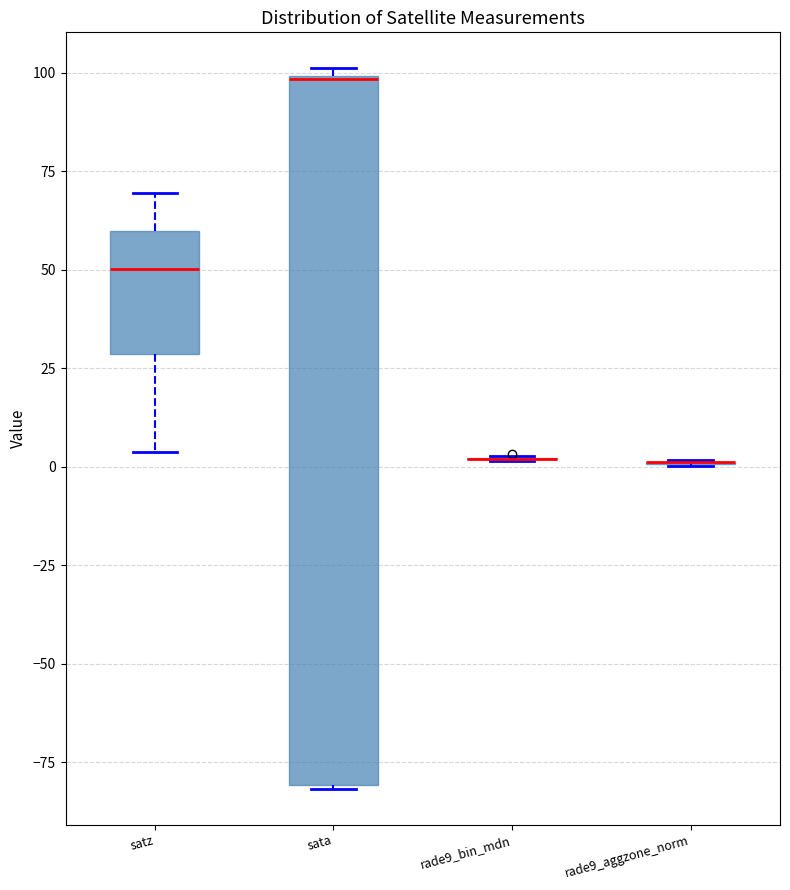

Reading left to right, read every box against the y-axis: the position of its median line, the range the box covers, and the ends of its whiskers. The values are not printed on the chart, so give them approximately, as read against the axis.

satz: median 50, box 30 to 60, whiskers 5 to 70
sata: median 100 (drawn on the box's upper edge), box -80 to 100, whiskers -80 to 100 (just above the box's upper edge)
rade9_bin_mdn: box collapsed to a line at 0, whiskers 0 to 5
rade9_aggzone_norm: box collapsed to a line at 0, whiskers 0 to 0